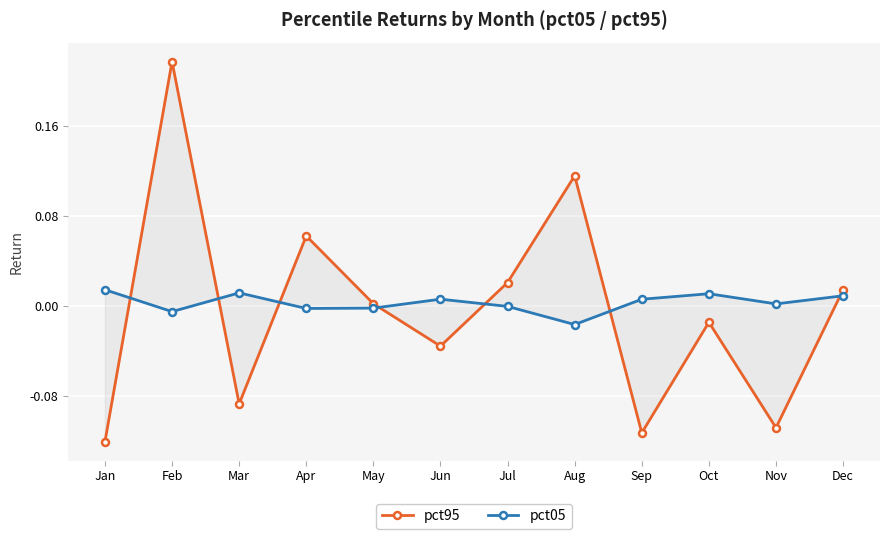

List the labels in order of pct95 value, smallest first.

Jan, Sep, Nov, Mar, Jun, Oct, May, Dec, Jul, Apr, Aug, Feb